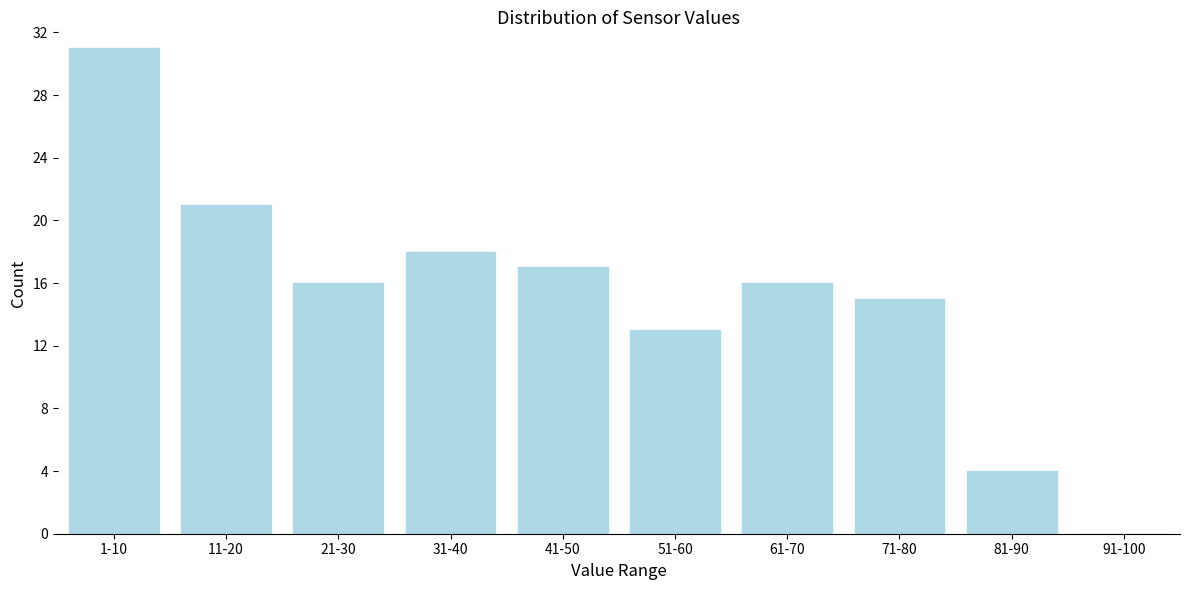

Reading left to right, transcribe all the data shown in this chart.

1-10=31	11-20=21	21-30=16	31-40=18	41-50=17	51-60=13	61-70=16	71-80=15	81-90=4	91-100=0